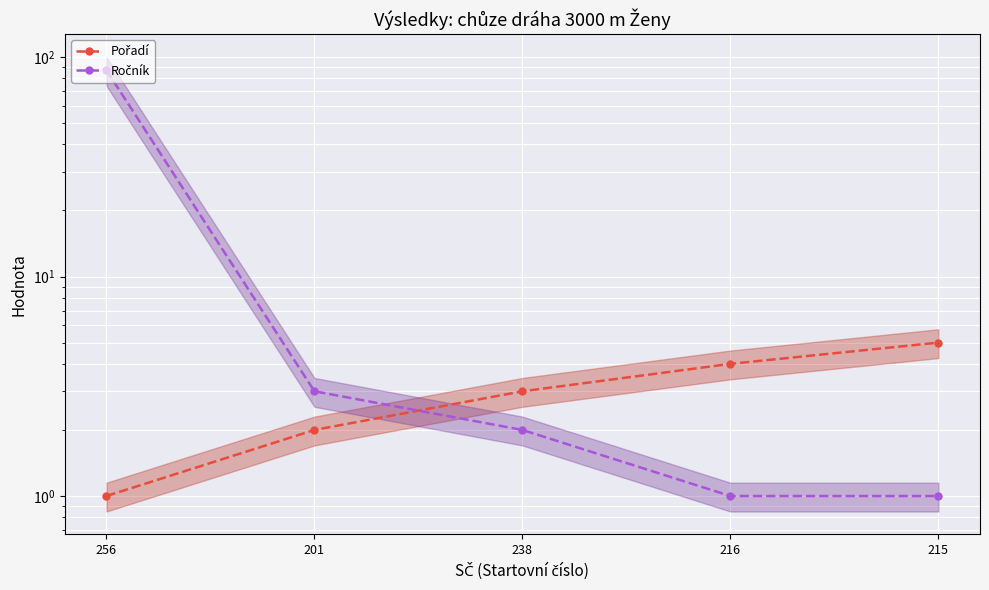

Between which two adjacent categories do Ročník and Pořadí first intersect?

201 and 238